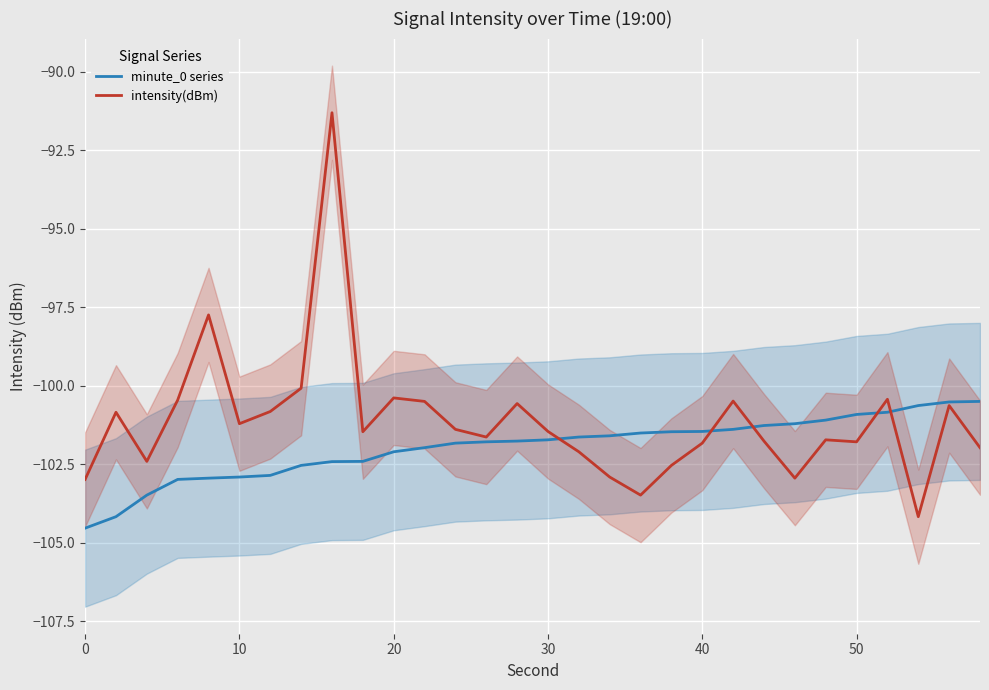

What is the maximum value for minute_0 series?

-100.5